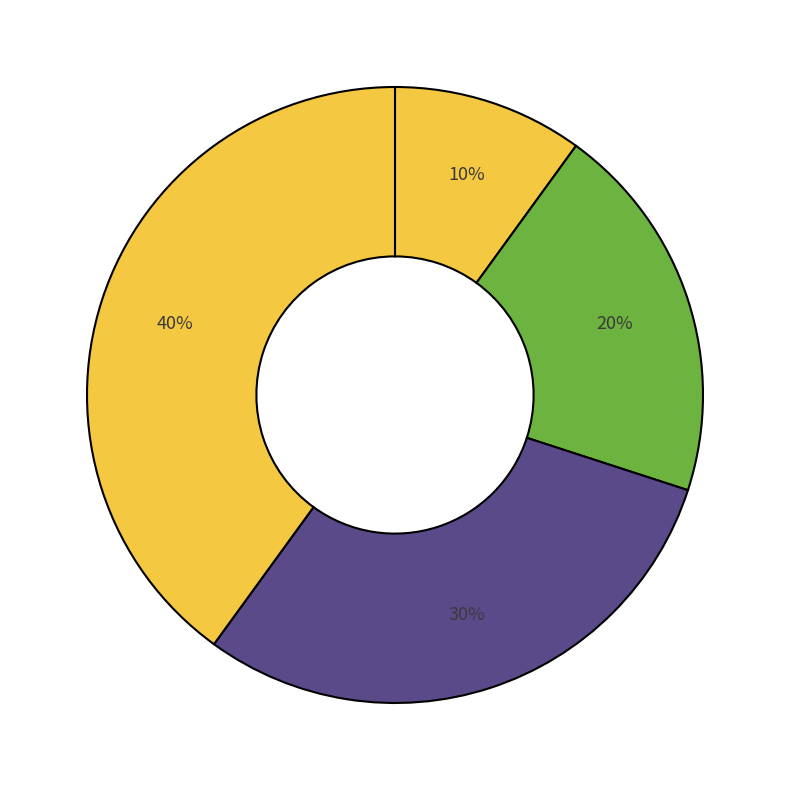

How many slices are in this pie chart?

4